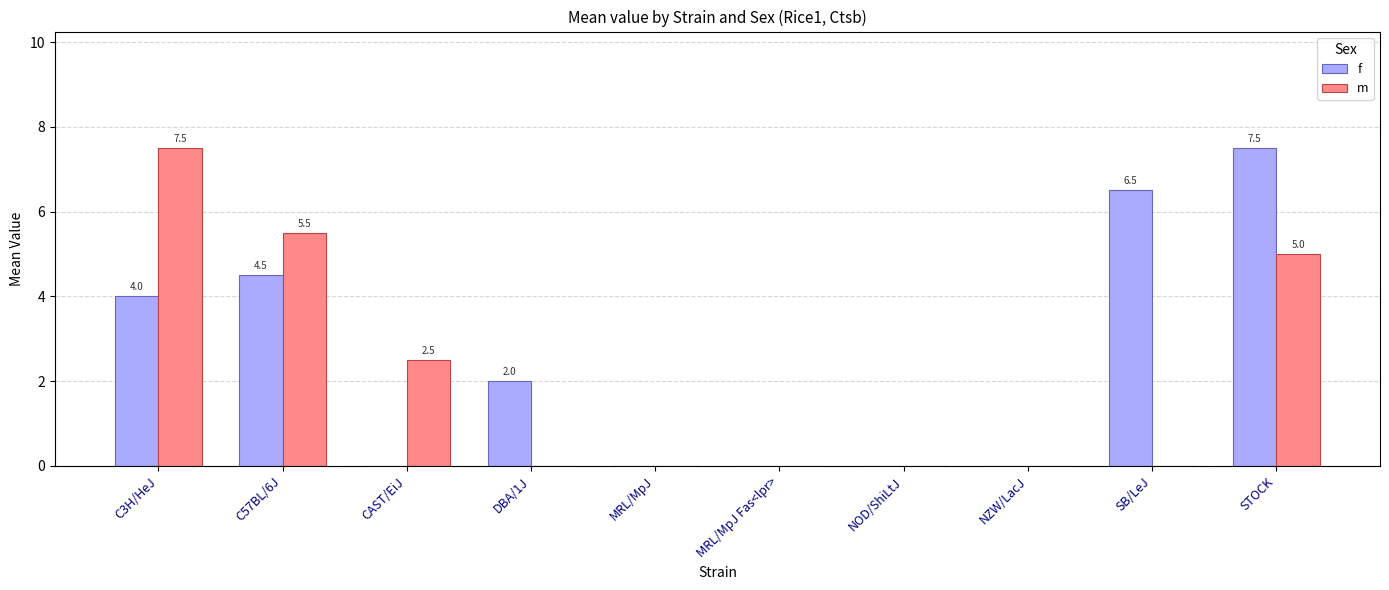

Where is m nearest to the value 3?

CAST/EiJ